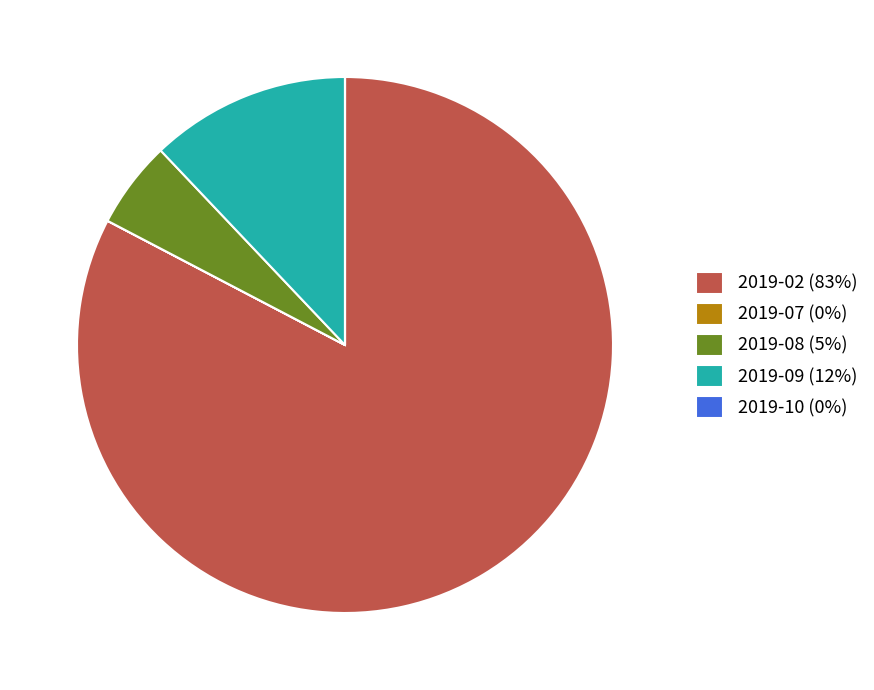

What is the largest slice in the pie chart?

2019-02